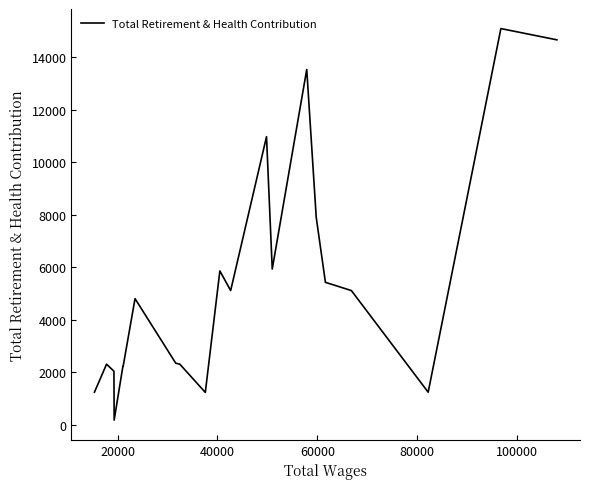

How many distinct data groups are displayed?

1